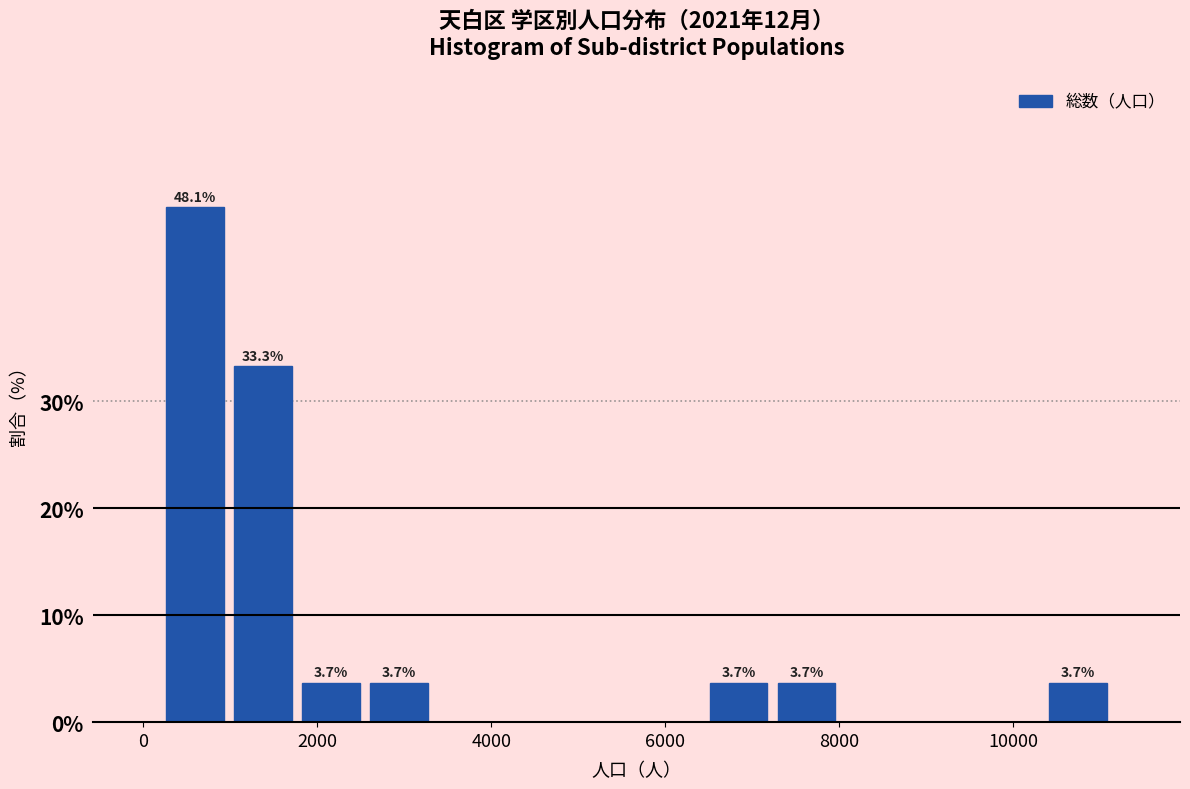

Around what value on the x-axis is the tallest bar? Give the approximate position of its centre, as read against the axis.

600